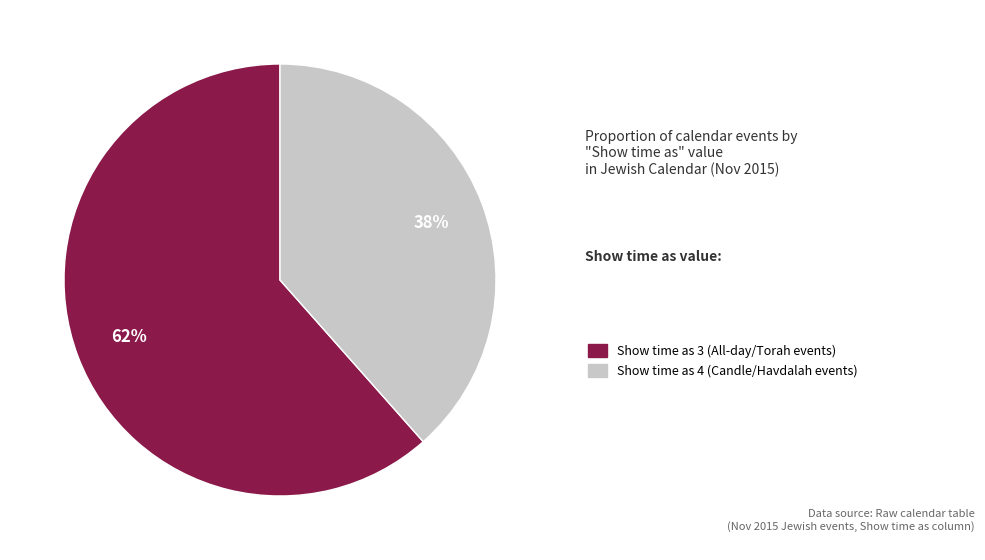

To the nearest percent, what is the average slice percentage?

50%